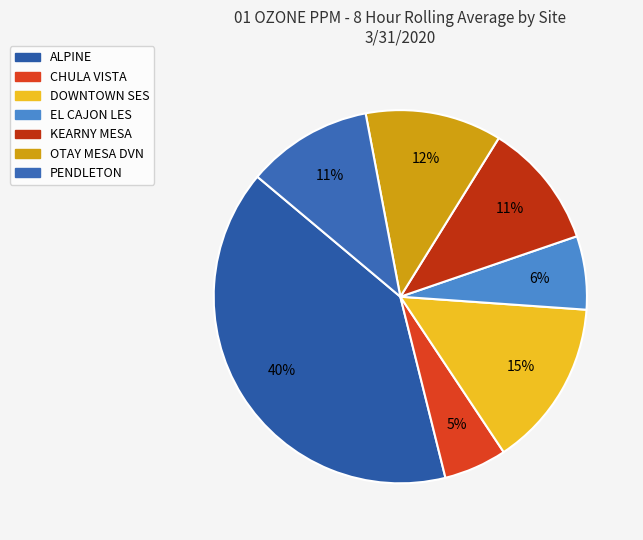

Which slice is the largest?

ALPINE